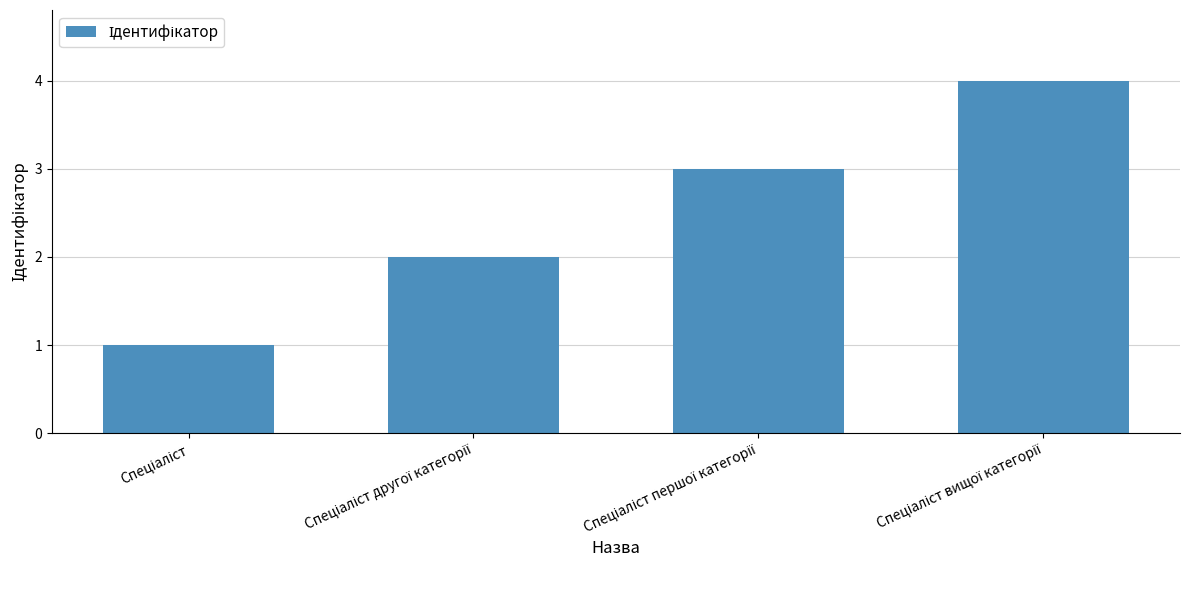

What is the smallest value displayed?

1